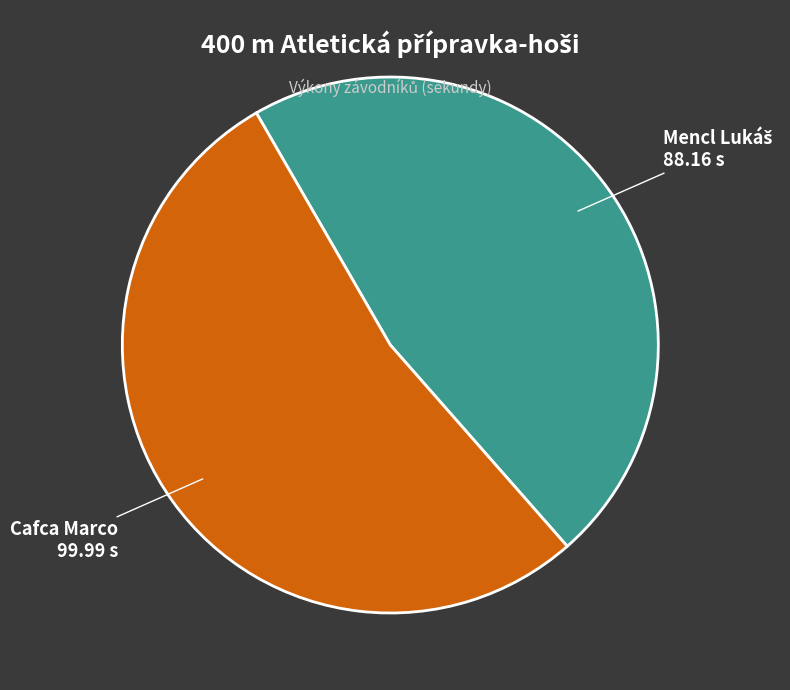

Is there any slice that represents more than half of the pie?

Yes